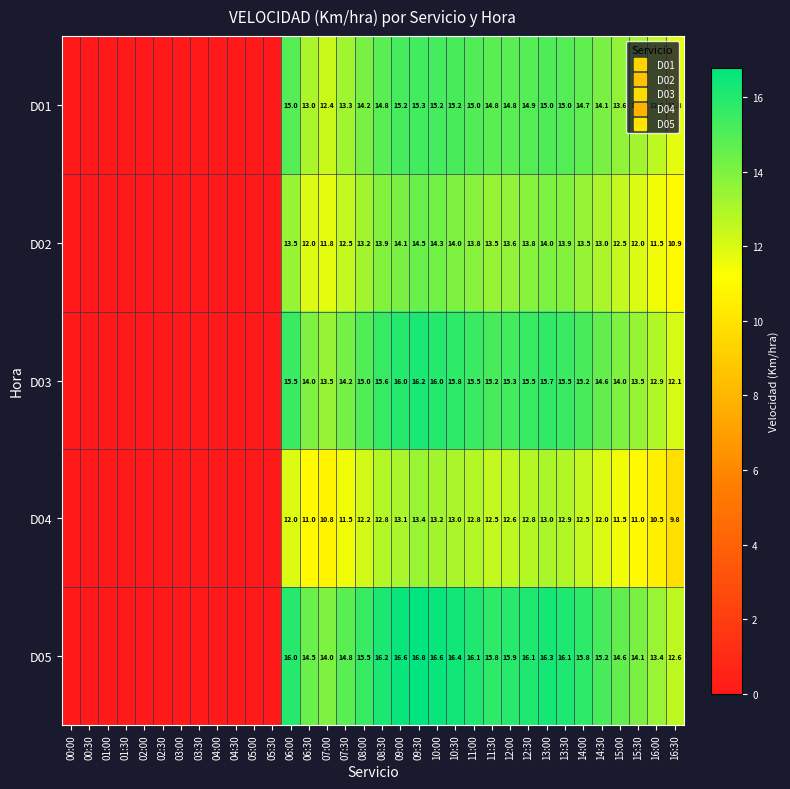

What is the difference between the D02 values at 13:30 and 00:30?

13.9